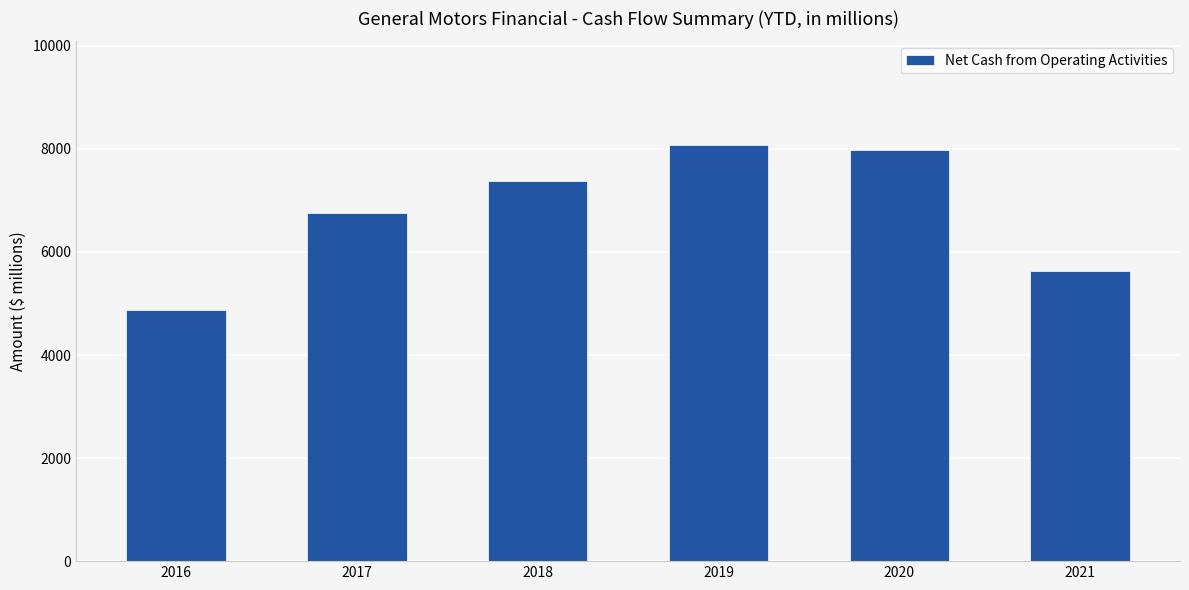

The chart shows a value of 2184 at 2017. True or false?

False